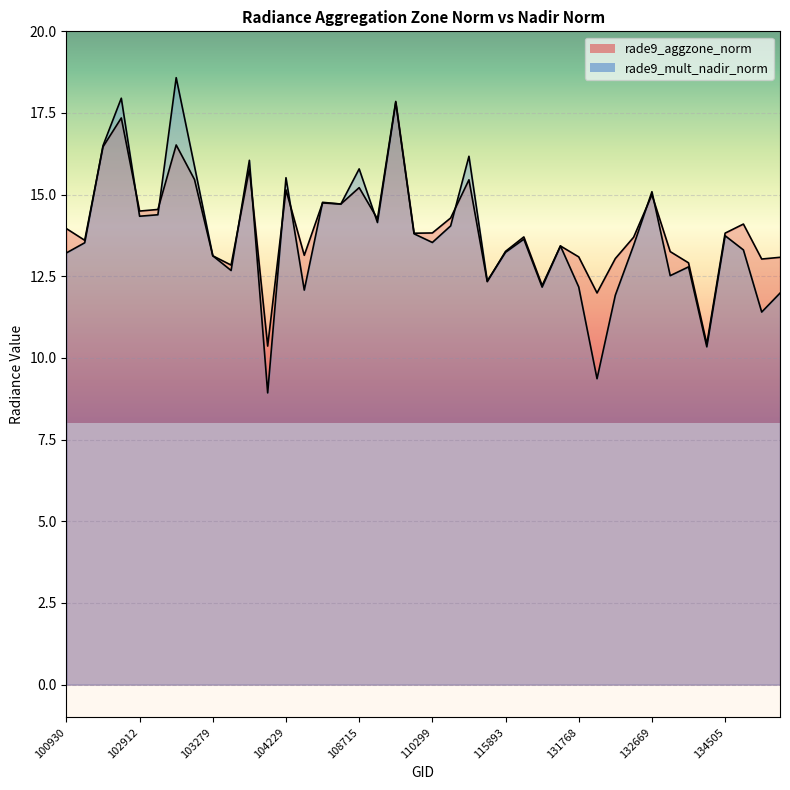

What is the difference between the maximum and minimum values in the rade9_aggzone_norm series?

7.5